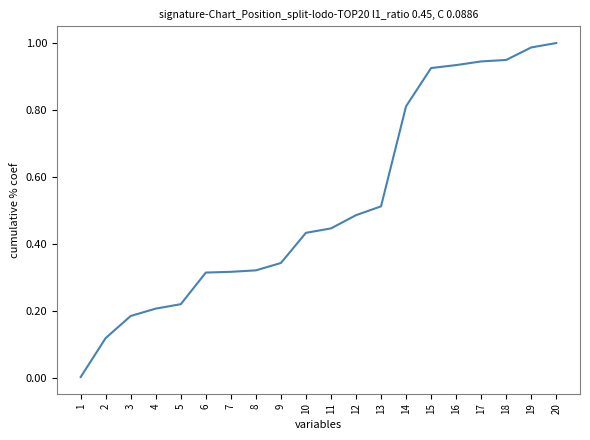

The chart shows a value of 1.4 at 17. True or false?

False